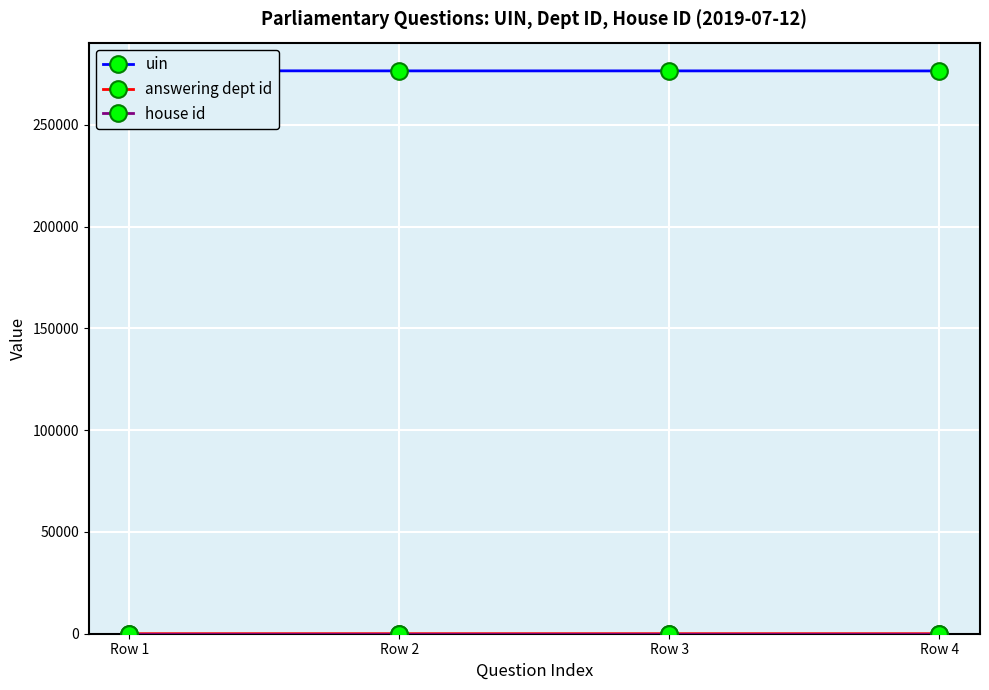

Reading left to right, extract all data points from this chart.

uin: Row 1=276588	Row 2=276531	Row 3=276532	Row 4=276508
answering dept id: Row 1=16	Row 2=17	Row 3=17	Row 4=13
house id: Row 1=1	Row 2=1	Row 3=1	Row 4=1